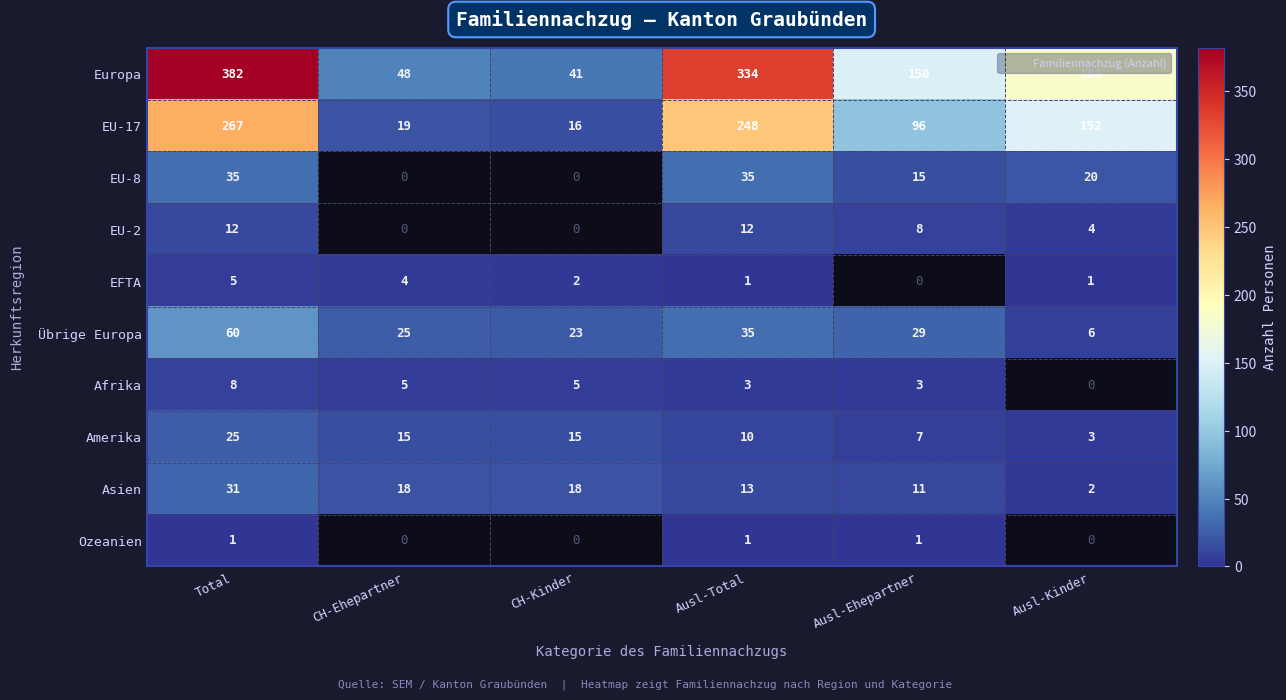

What is the lowest value of the Asien series?

2.0